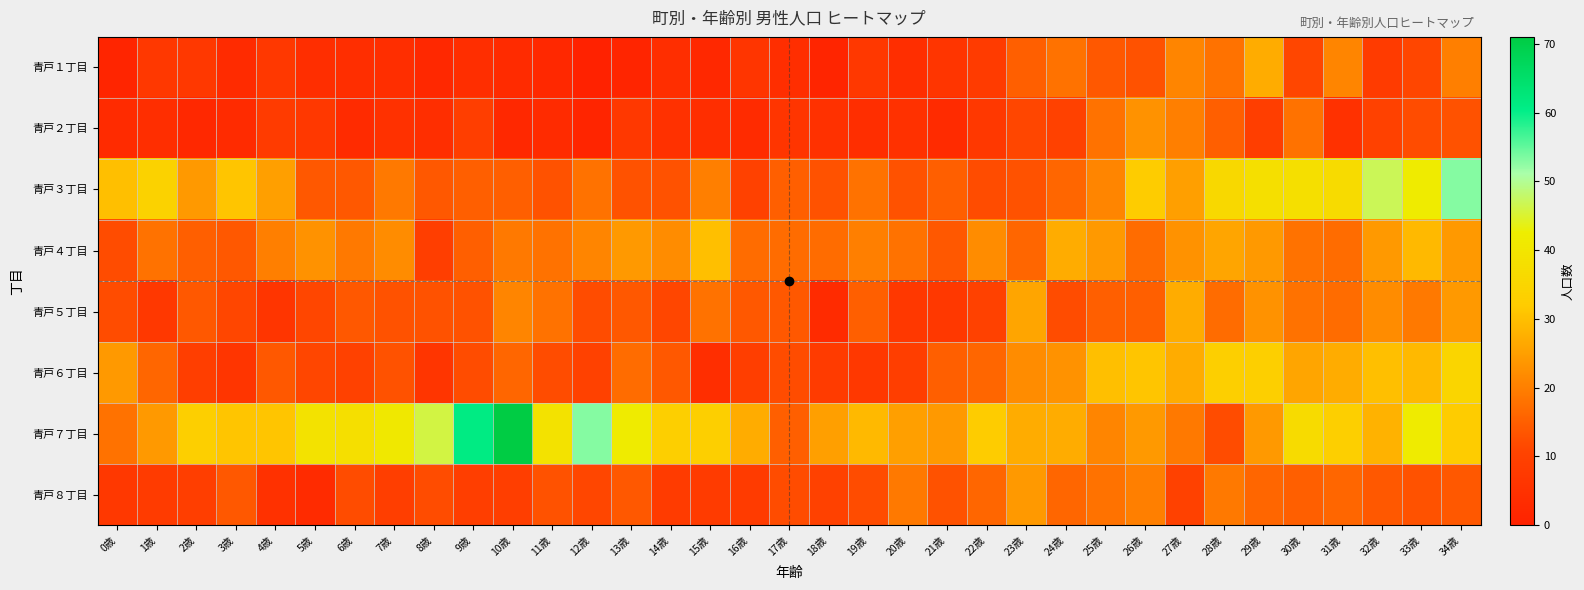

Which category has the highest value across all series?

10歳